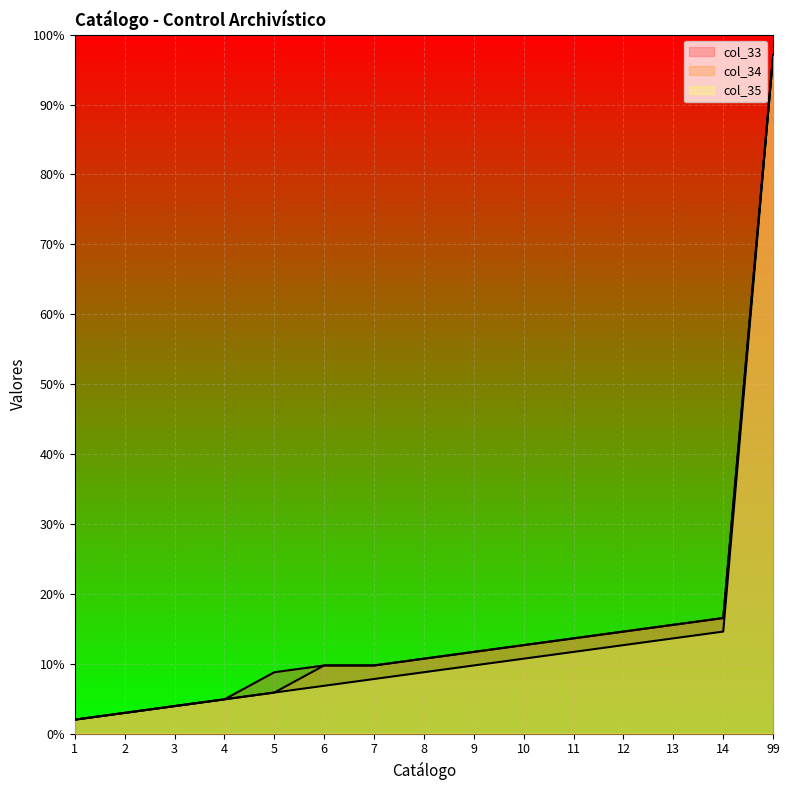

Which label corresponds to the smallest value in the chart?

1